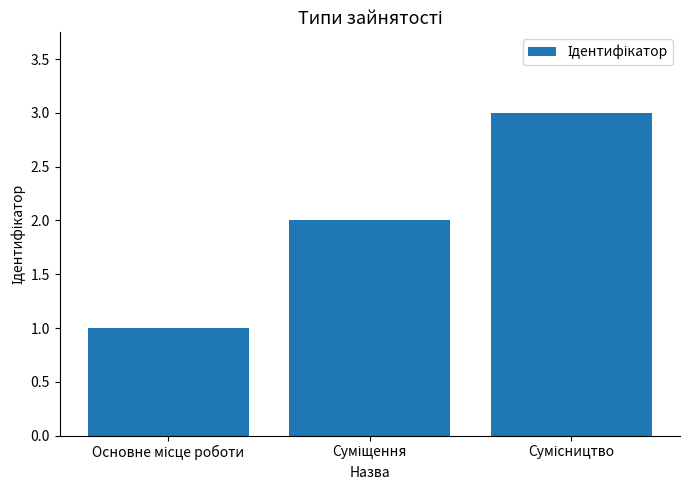

What is the sum of all values?

6